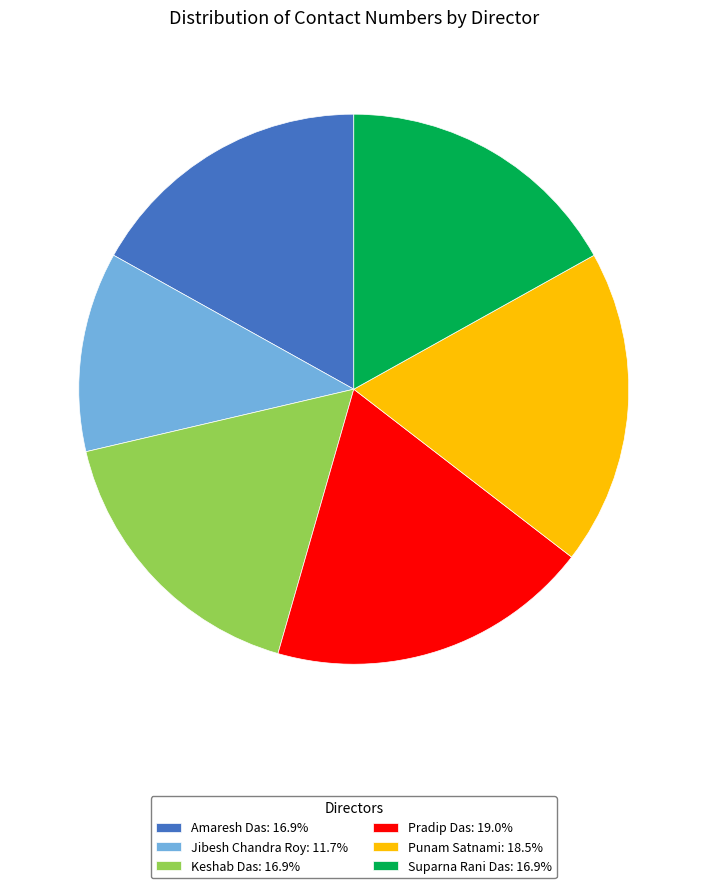

What is the ratio of the value at Amaresh Das: 16.9% to the value at Suparna Rani Das: 16.9%?

1.0